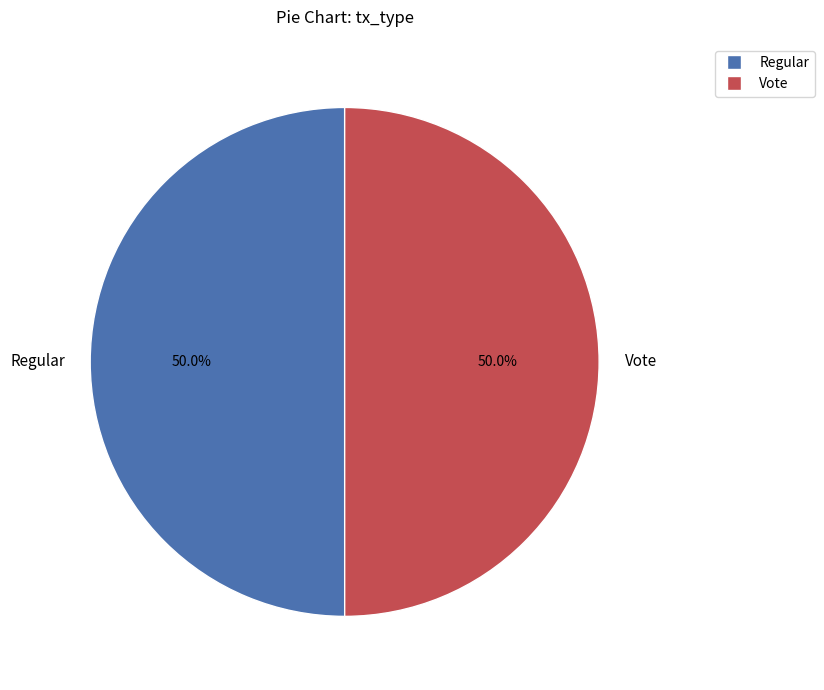

The Regular slice represents 42% of the pie. True or false?

False